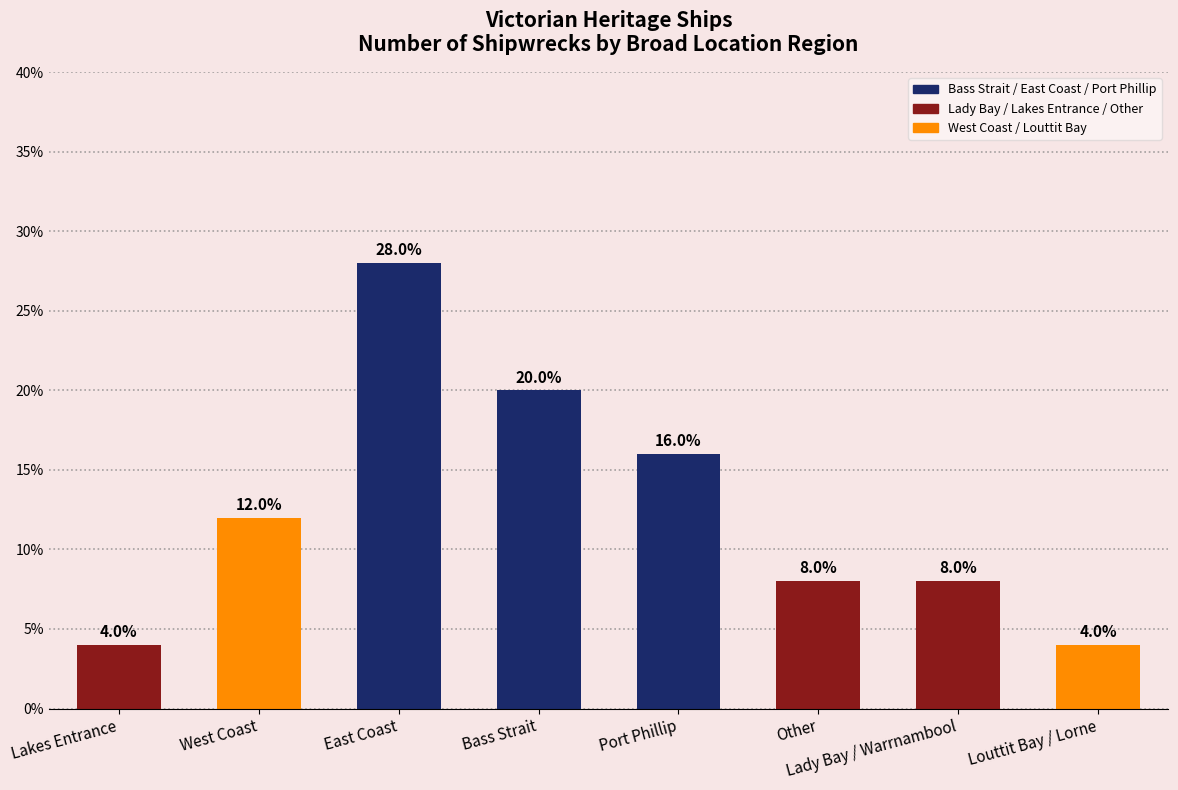

Are the bars horizontal?

No